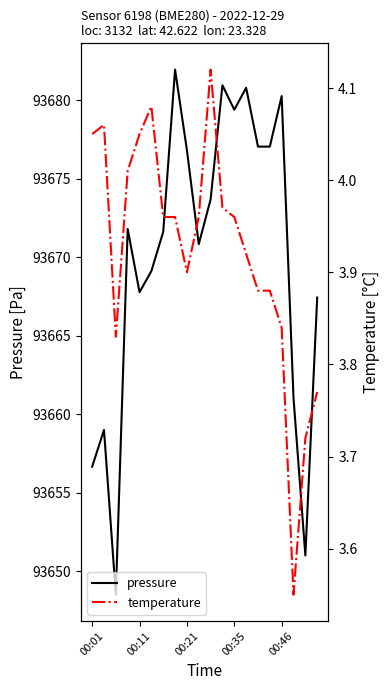

At how many categories does at least one series exceed 38229?

20